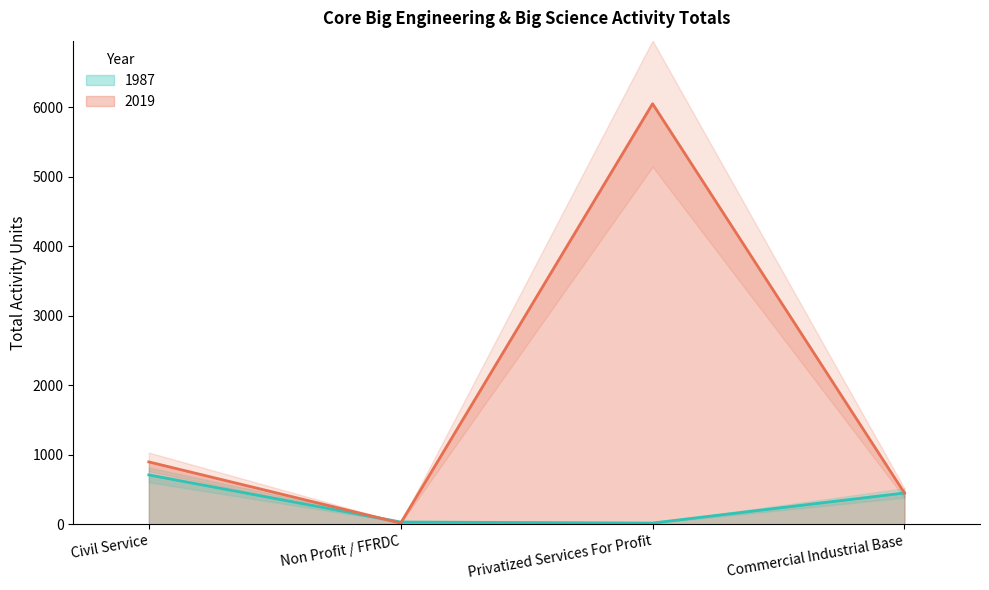

How many values in the 2019 series are below 897?

2